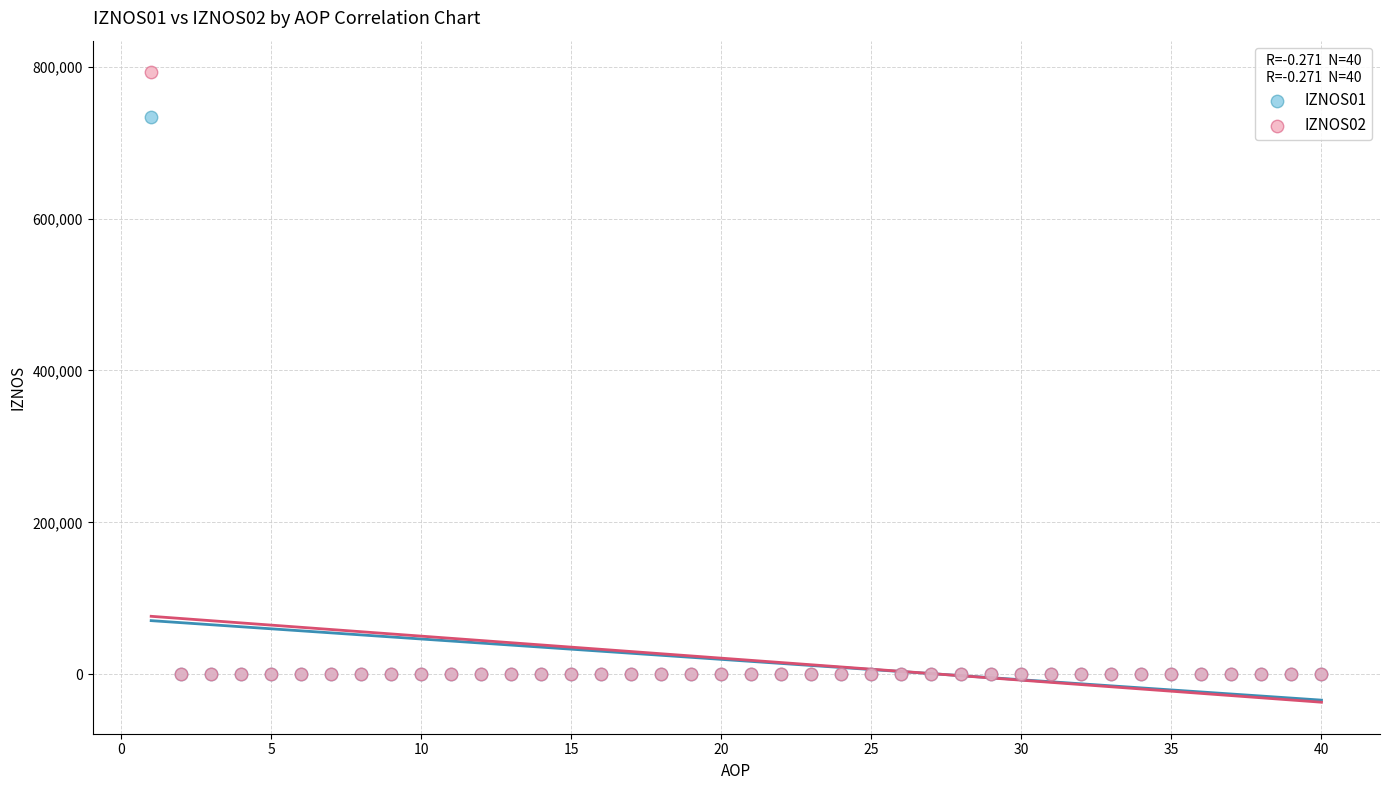

Across all series, what Y value is closest to 396315?

733336.8